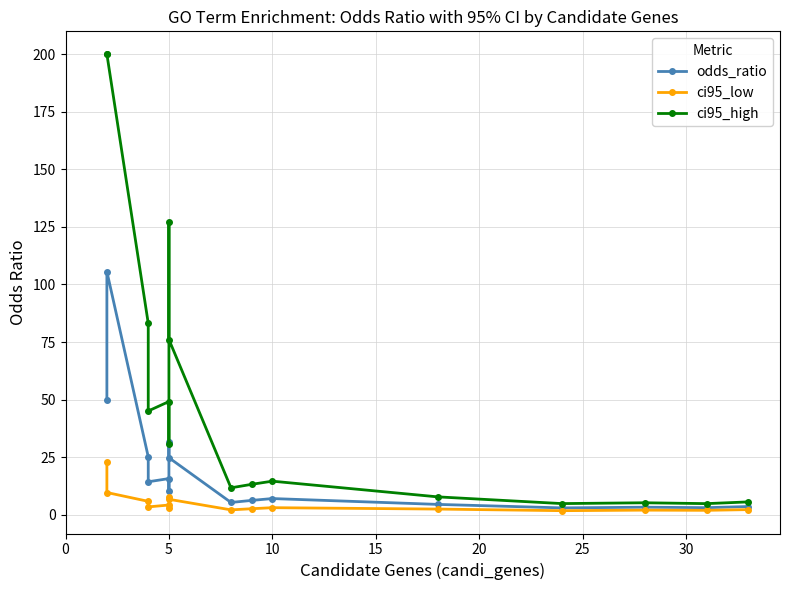

The value of odds_ratio at 9 is 6.3. True or false?

True